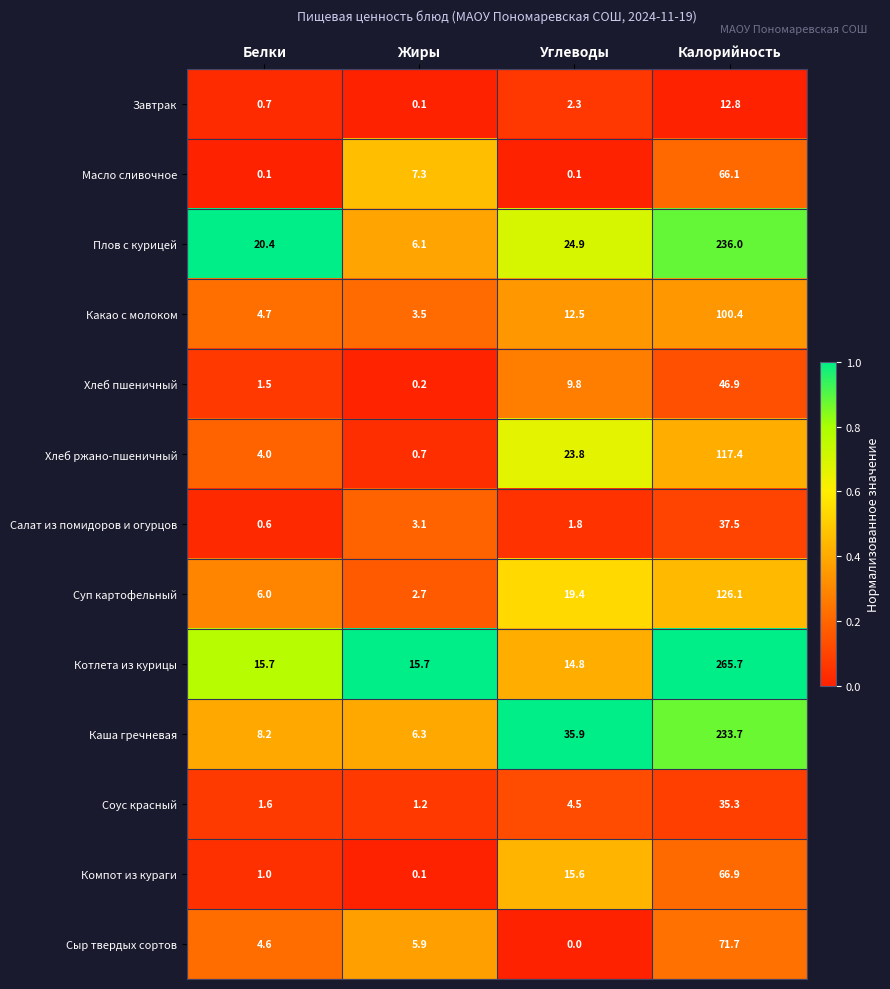

Which category has the lowest value across all series?

Углеводы